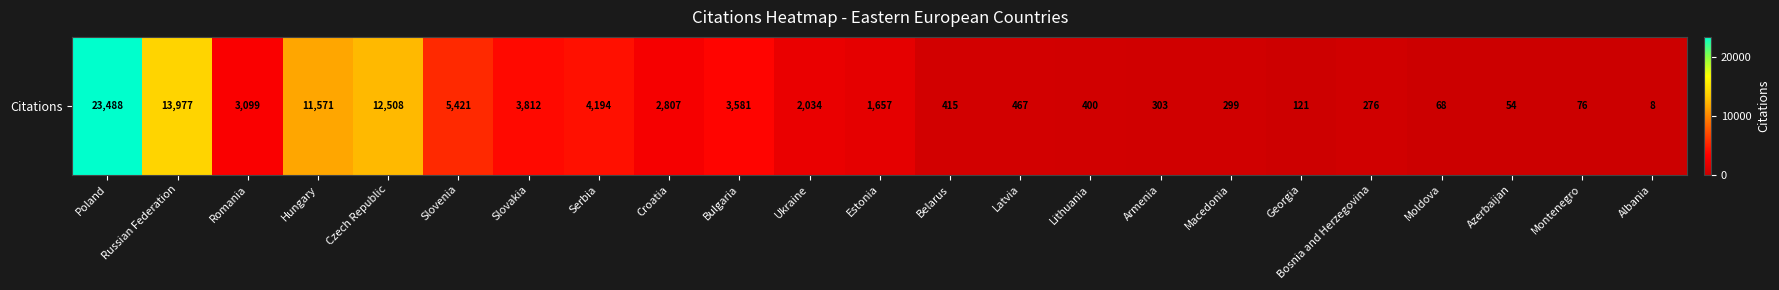

Rank the categories by value from highest to lowest.

Poland, Russian Federation, Czech Republic, Hungary, Slovenia, Serbia, Slovakia, Bulgaria, Romania, Croatia, Ukraine, Estonia, Latvia, Belarus, Lithuania, Armenia, Macedonia, Bosnia and Herzegovina, Georgia, Montenegro, Moldova, Azerbaijan, Albania